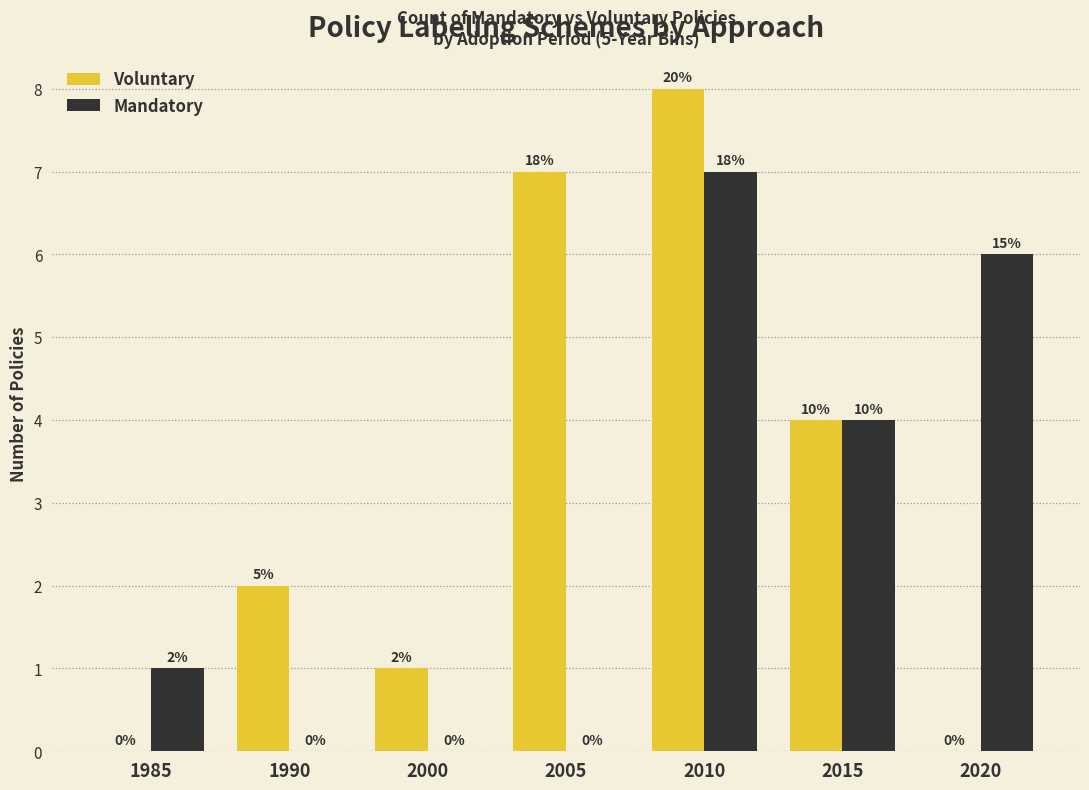

Reading left to right, what are all the values shown in this chart?

Voluntary: 0	2	1	7	8	4	0
Mandatory: 1	0	0	0	7	4	6